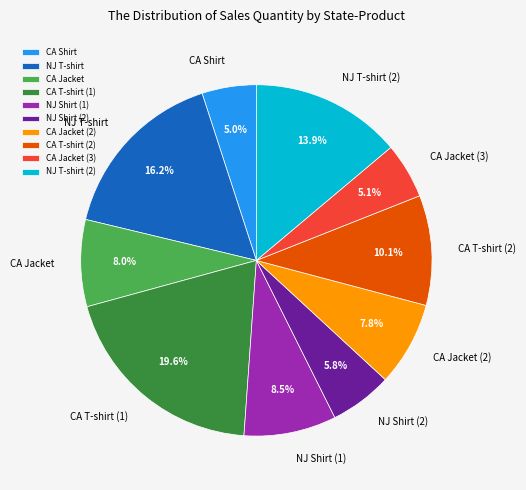

What portion of the pie excludes NJ T-shirt?

83.8%